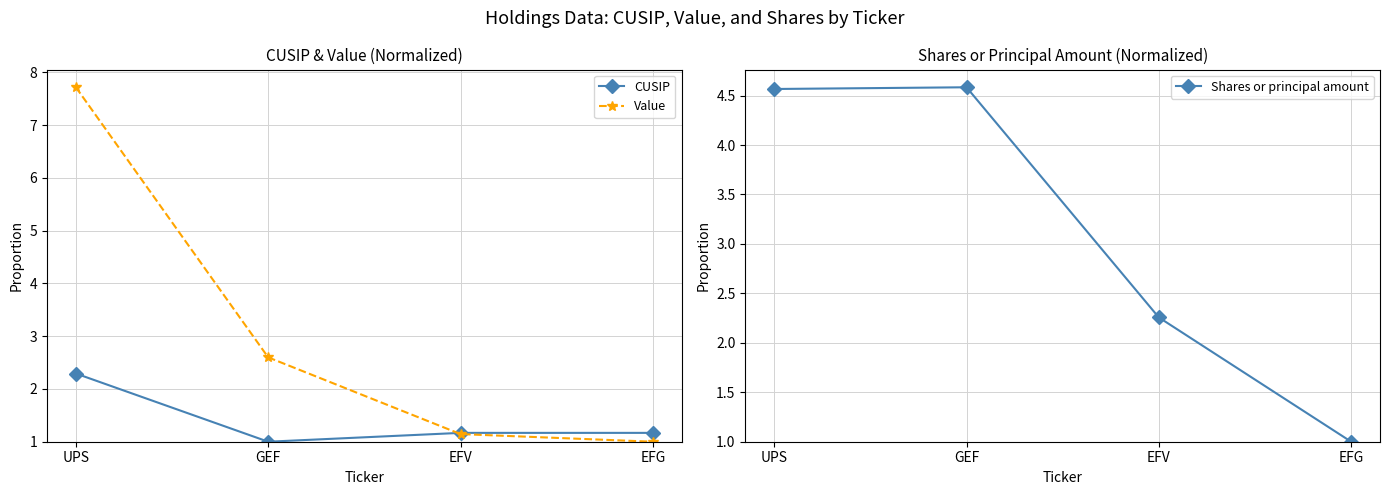

True or false: CUSIP has a value of 1.0 at GEF.

True